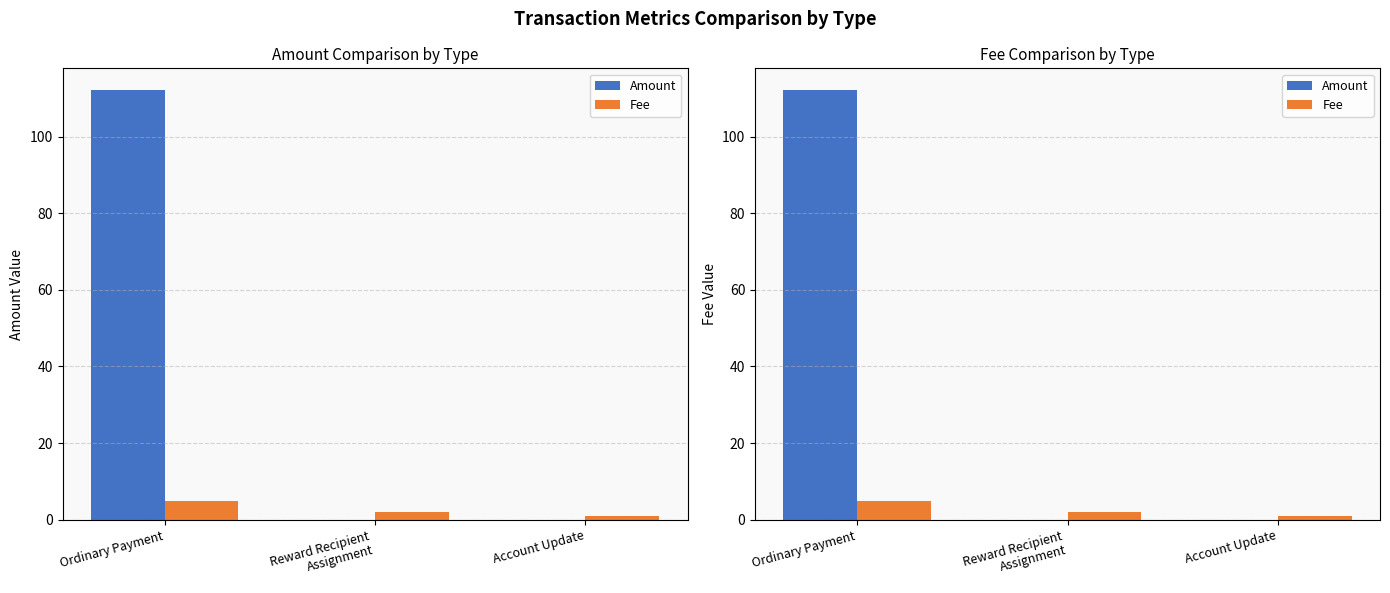

Which category has the lowest value in the Amount series?

Reward Recipient
Assignment